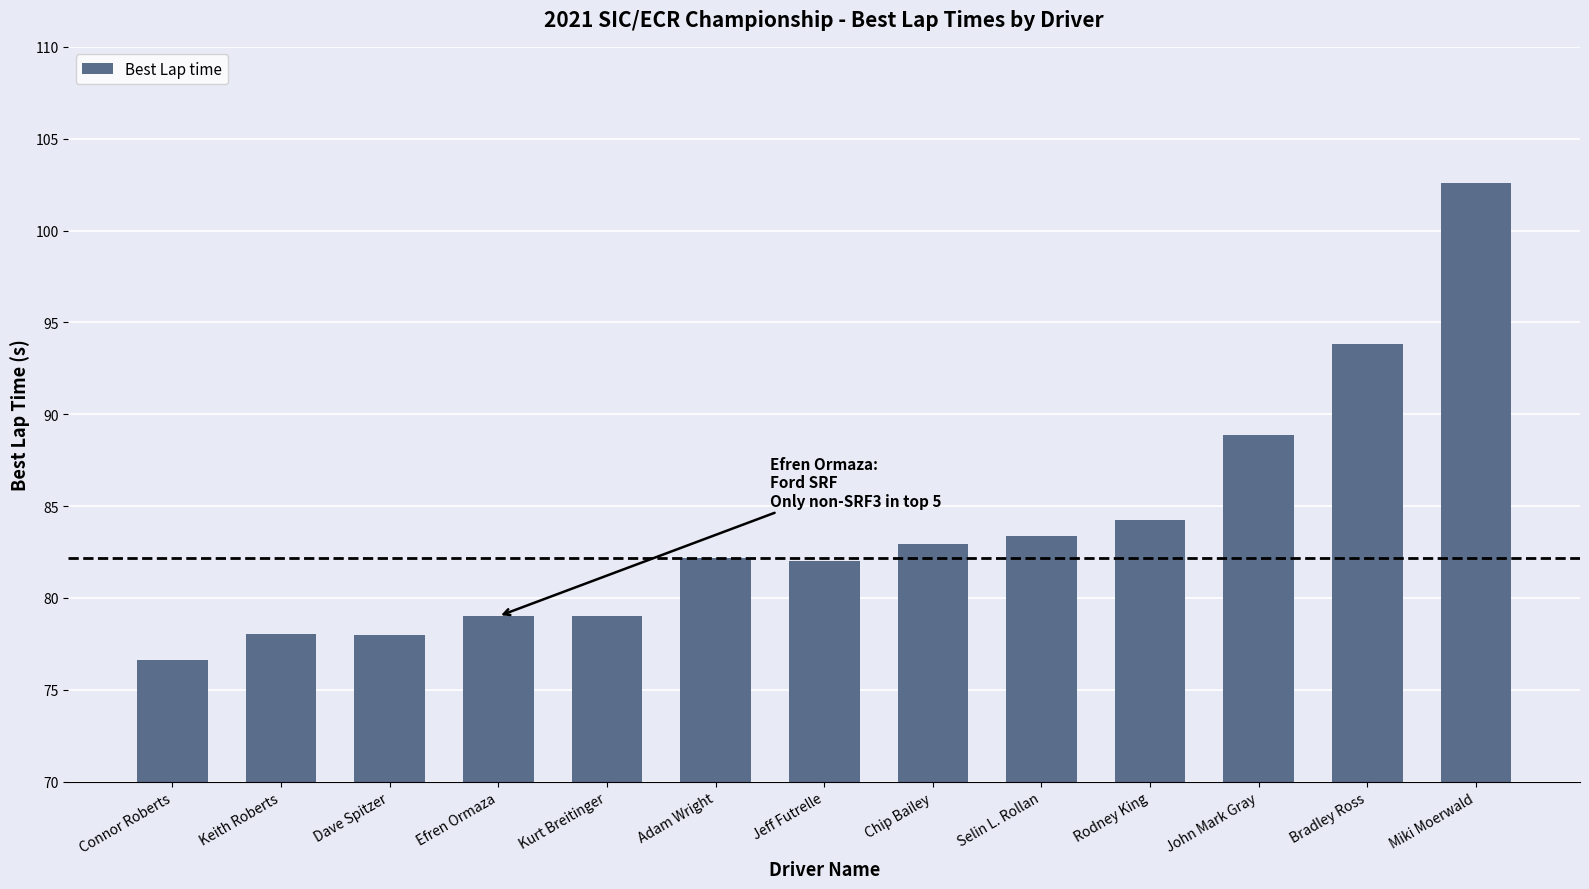

Reading right to left, extract all data points from this chart.

102.6	93.8	88.9	84.2	83.4	82.9	82.0	82.2	79.0	79.0	78.0	78.0	76.6